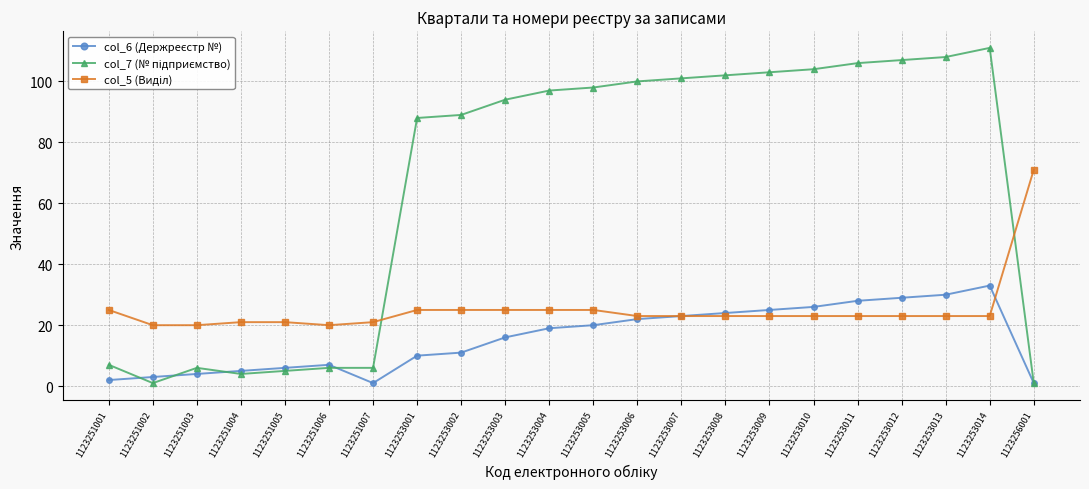

What is the spread (max minus min) of values at 1123251003?

16